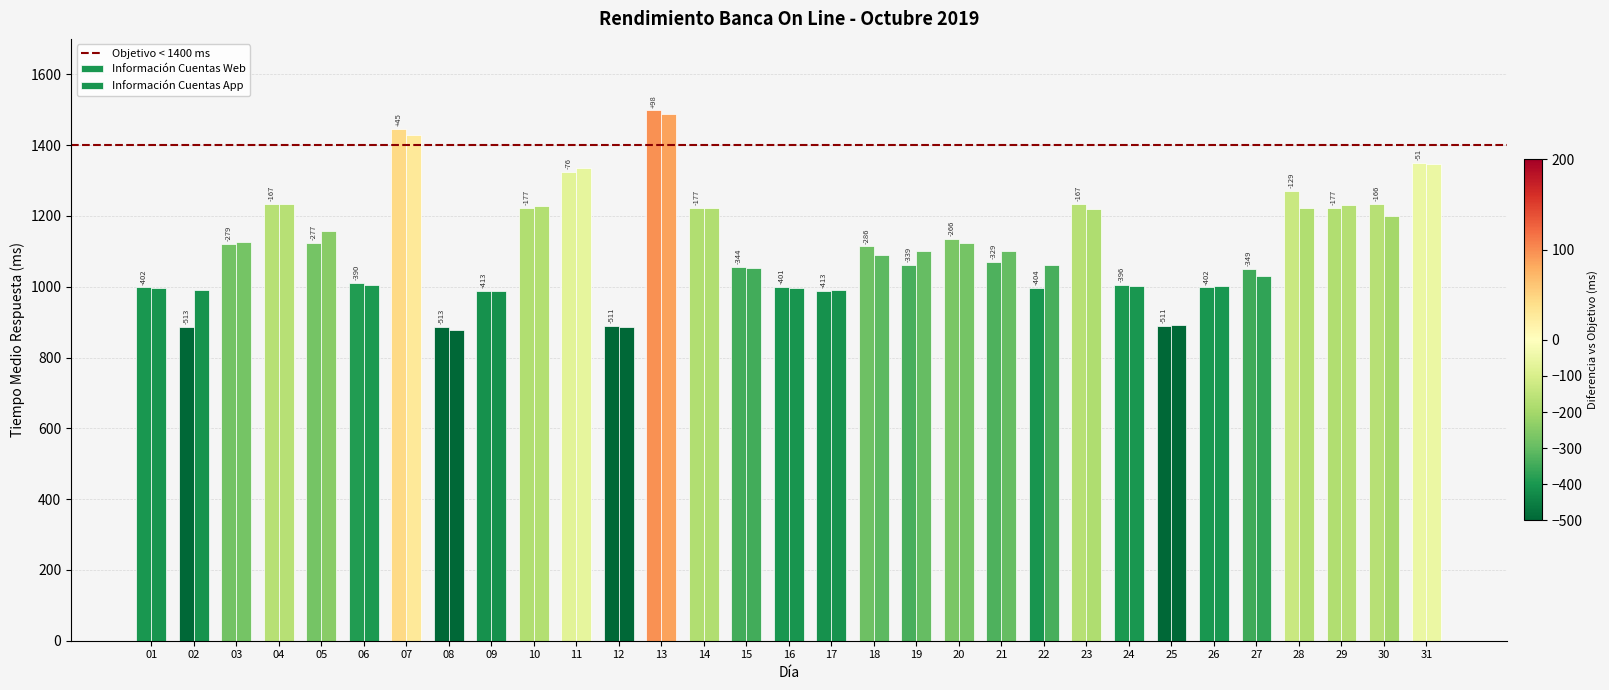

Are the bars grouped side by side (vs. stacked)?

Yes